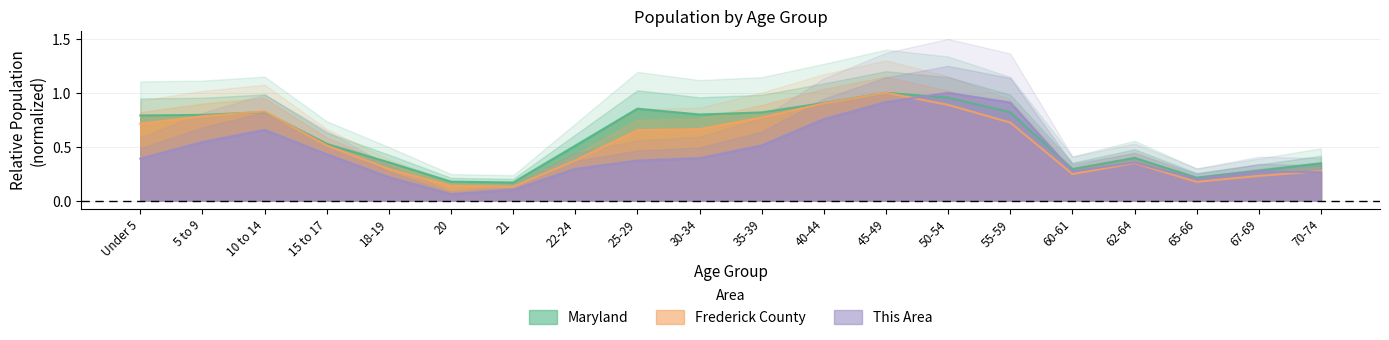

True or false: Frederick County and This Area cross at least once.

True